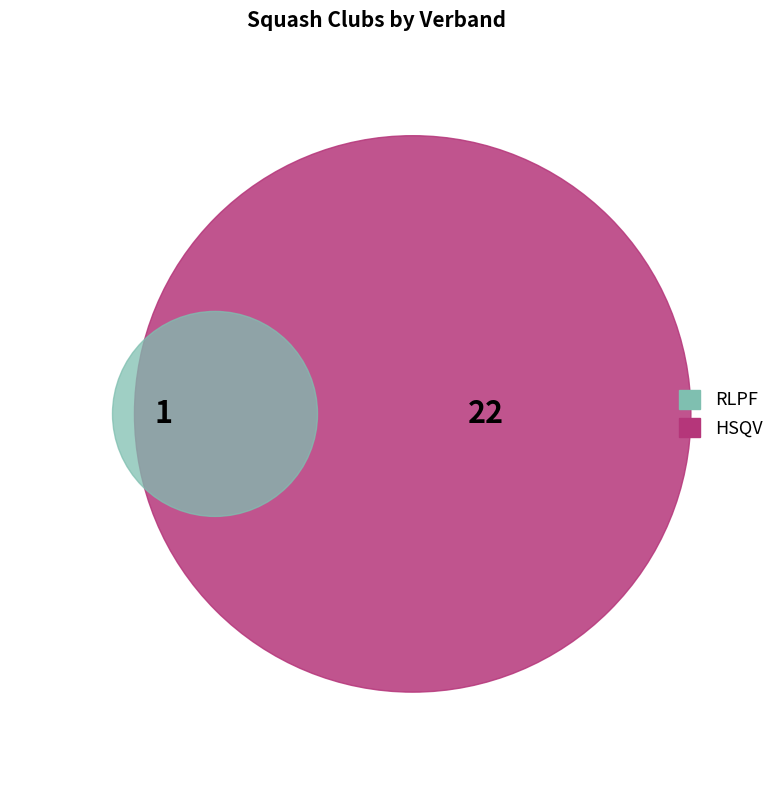

Rank the categories by value from highest to lowest.

HSQV, RLPF